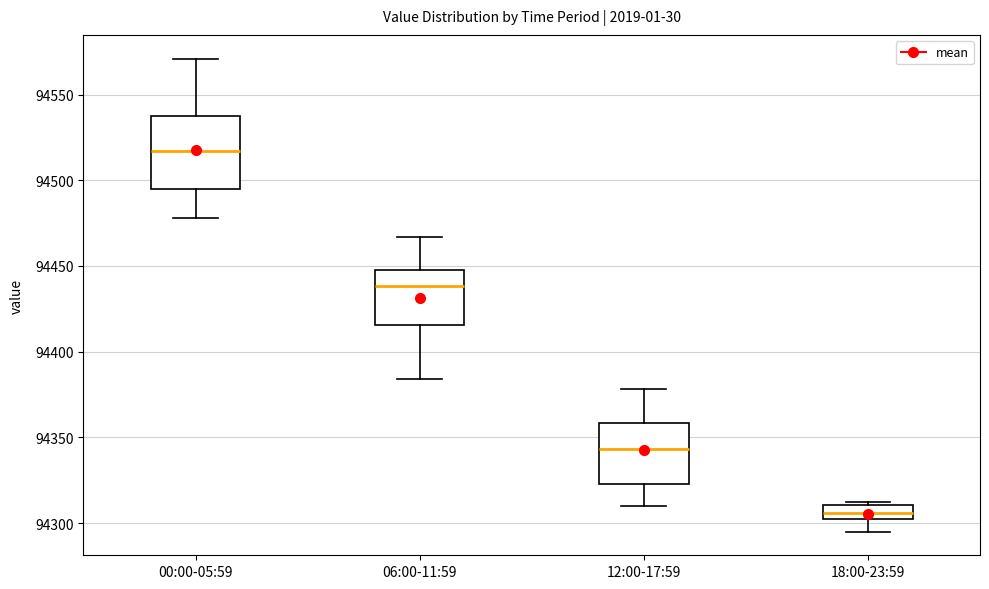

Where does the median line of the box for 06:00-11:59 sit on the y-axis? The values are not printed on the chart, so give them approximately, as read against the axis.

94440